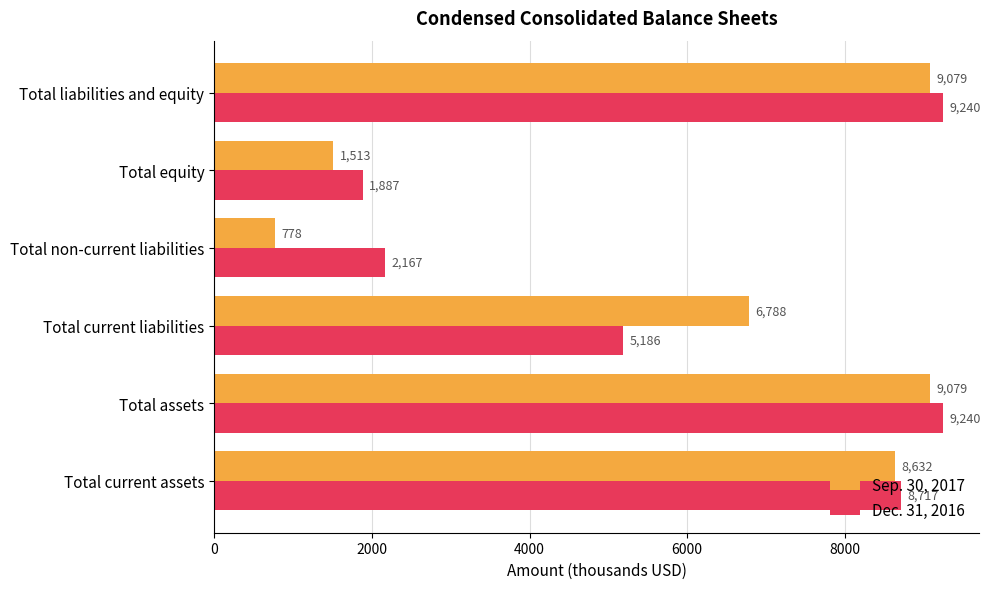

The value of Sep. 30, 2017 at Total current liabilities is 6788. True or false?

True